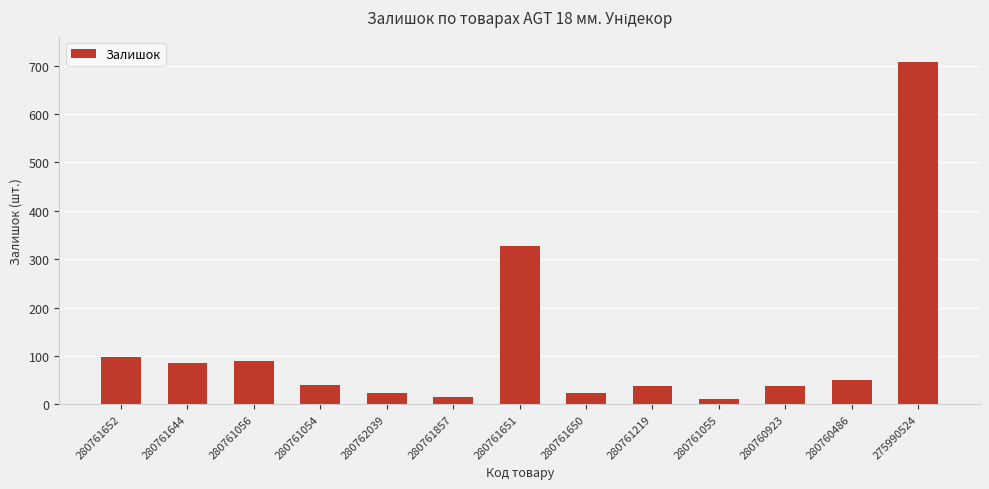

What is the maximum value shown in the chart?

708